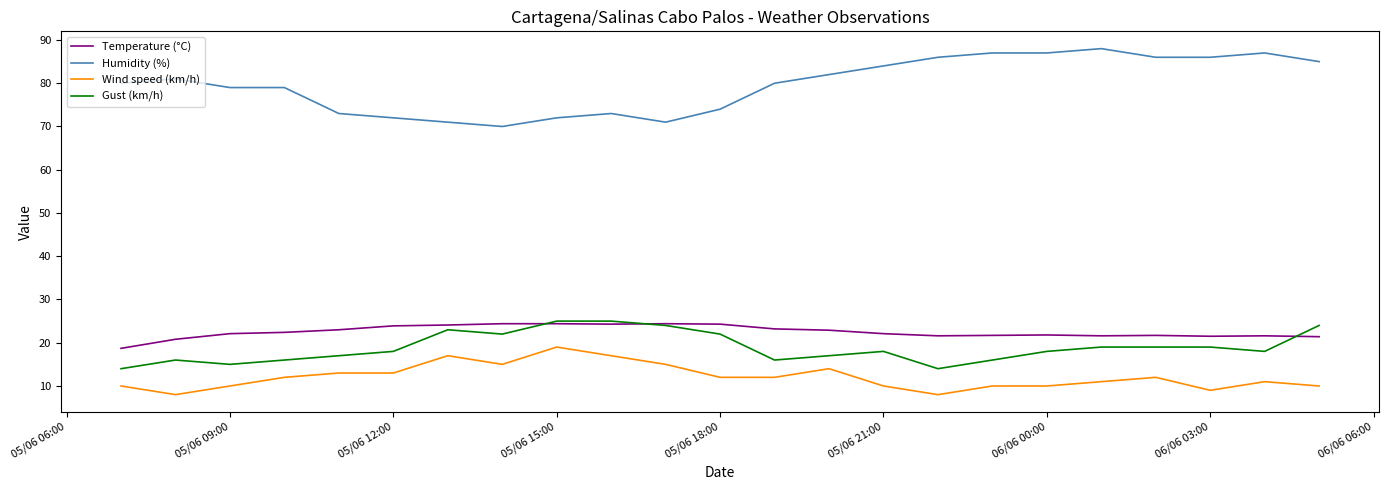

True or false: Gust (km/h) and Wind speed (km/h) intersect in this chart.

False